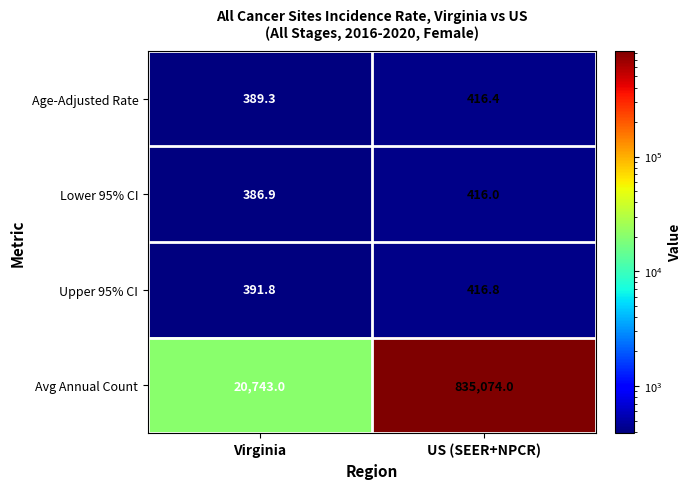

What is the average value of the Avg Annual Count series?

427908.5